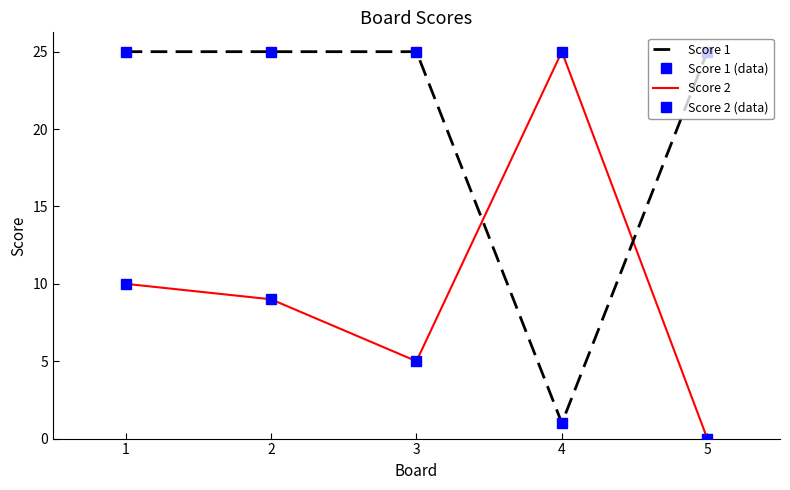

The value of Score 1 (data) at 3 is 25. True or false?

True